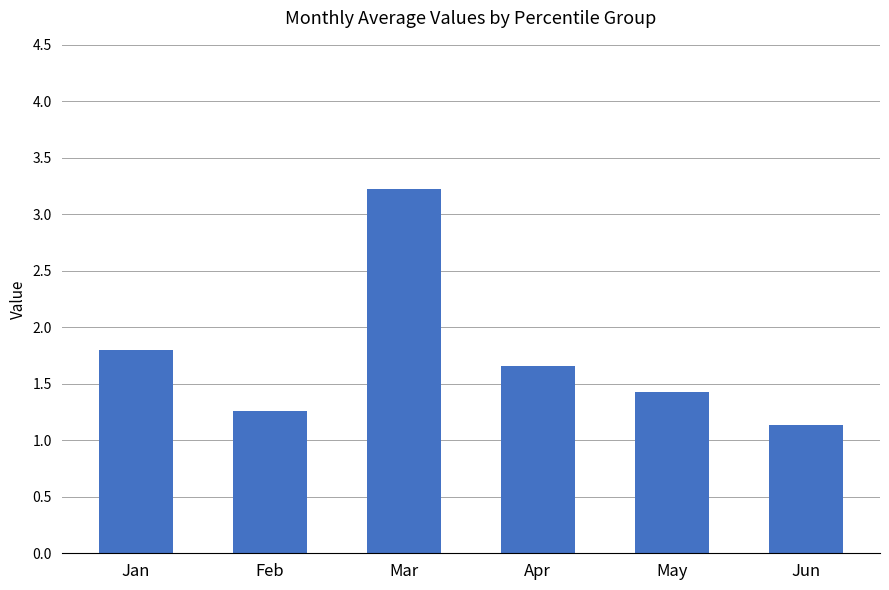

What is the change in value from Feb to May?

+0.2